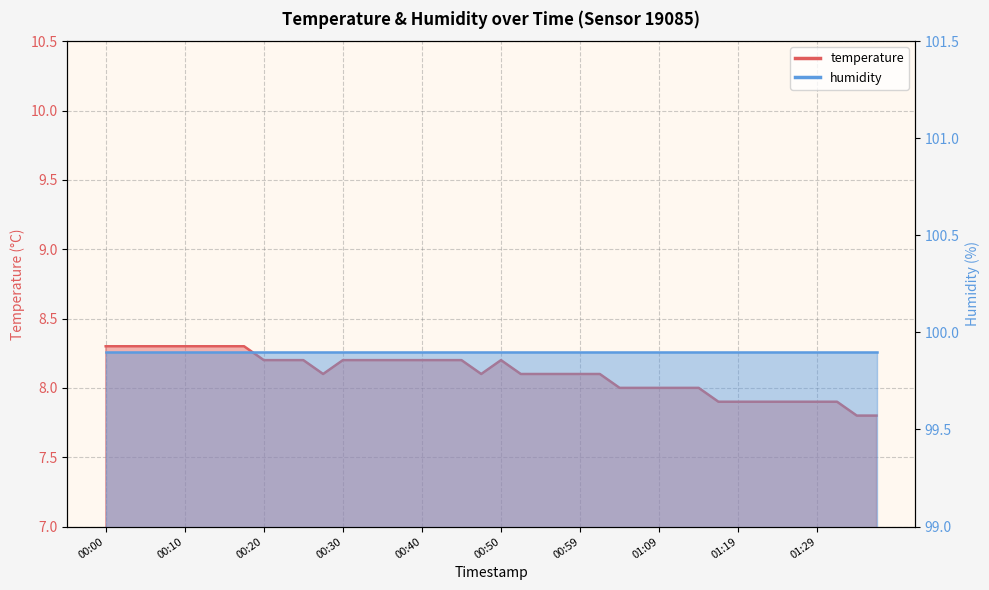

How many data points does each series have?

40